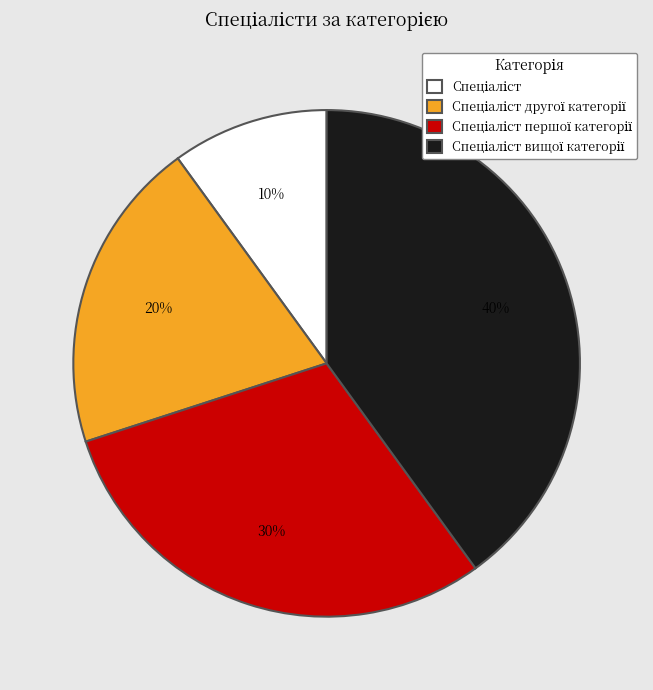

Is there any slice that represents more than half of the pie?

No